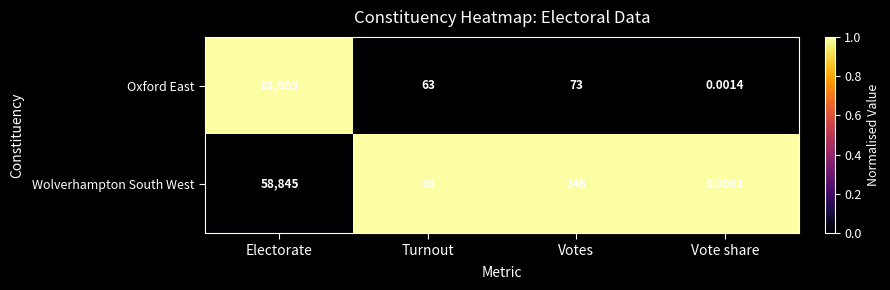

Which label corresponds to the largest value in the chart?

Electorate